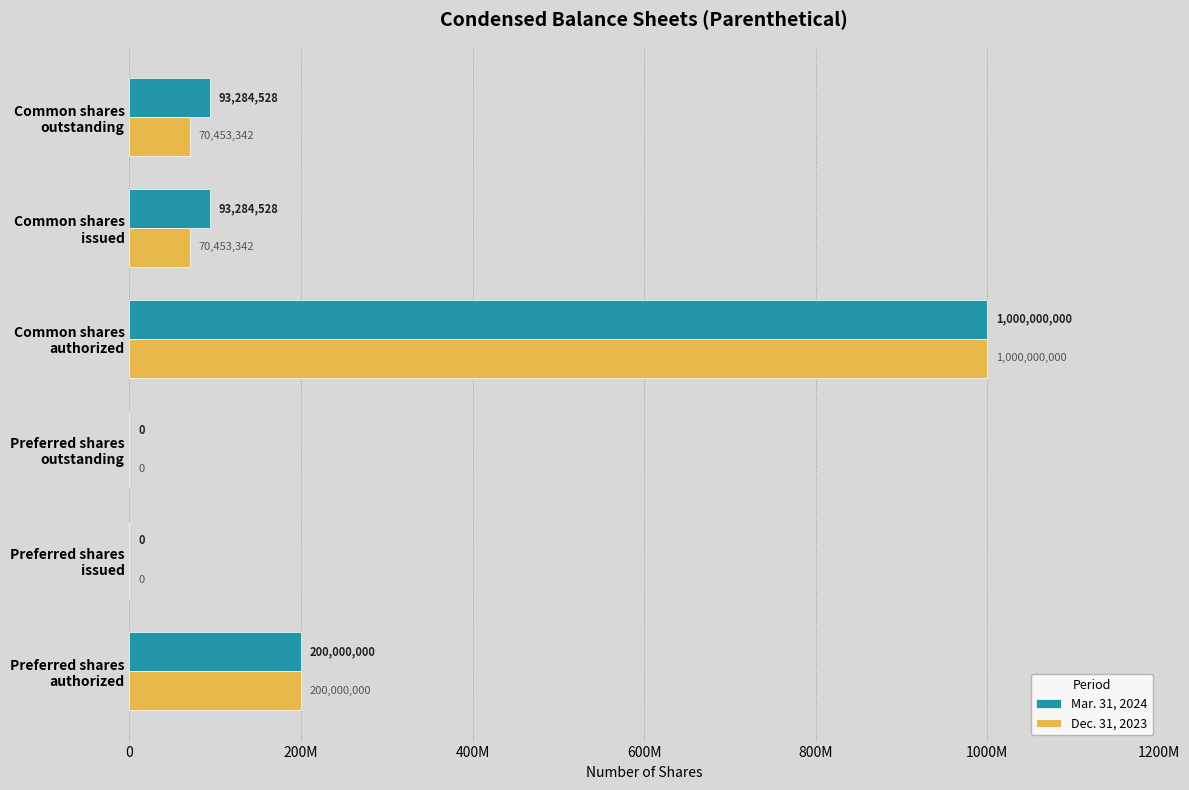

What is the difference between the second highest and minimum values in the Dec. 31, 2023 series?

200000000